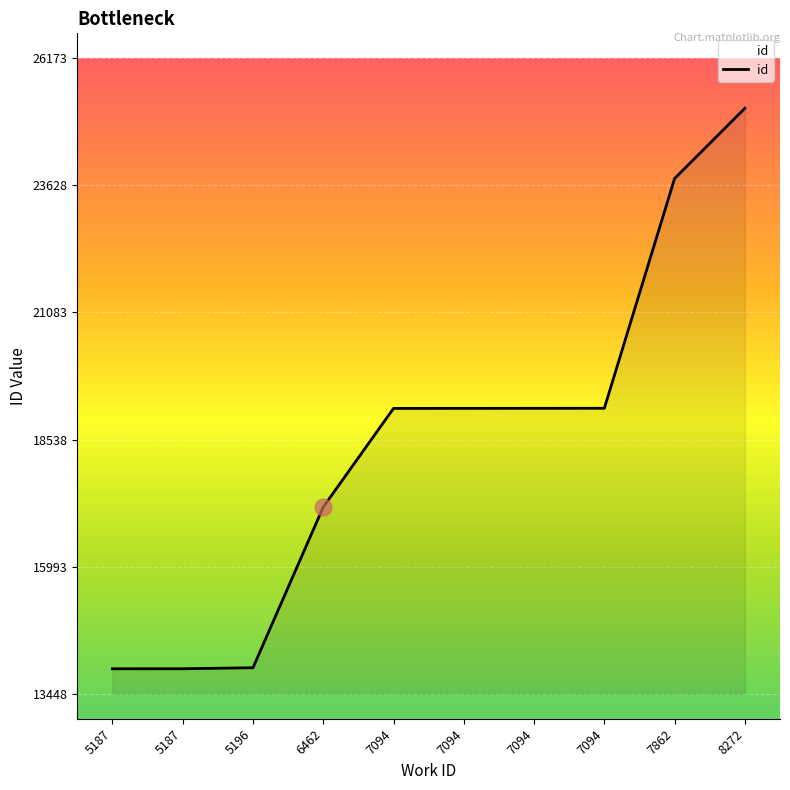

Does the chart have visible grid lines?

Yes